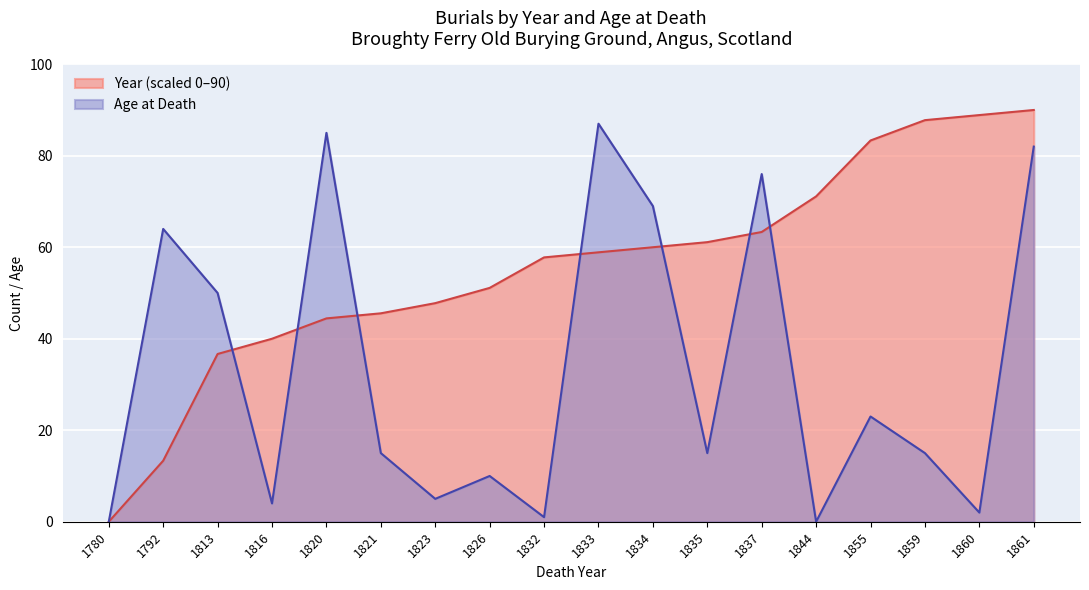

Which has a higher value, 1816 or 1813?

1816